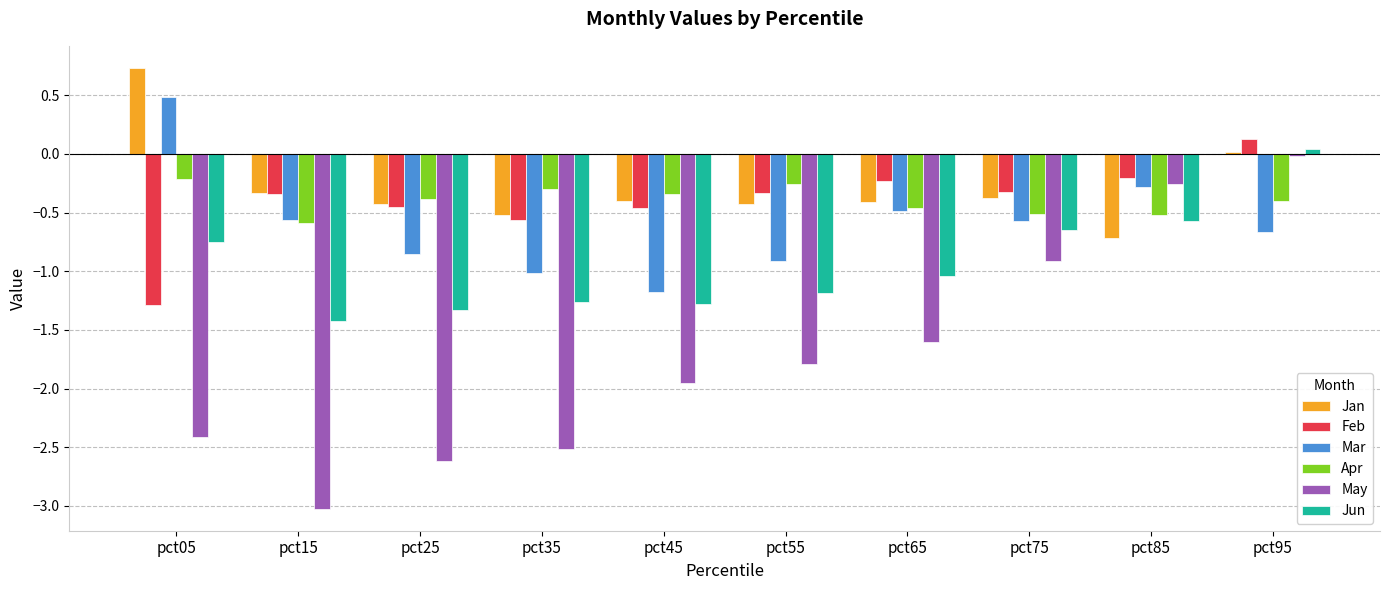

What is the difference between the May values at pct45 and pct75?

1.0